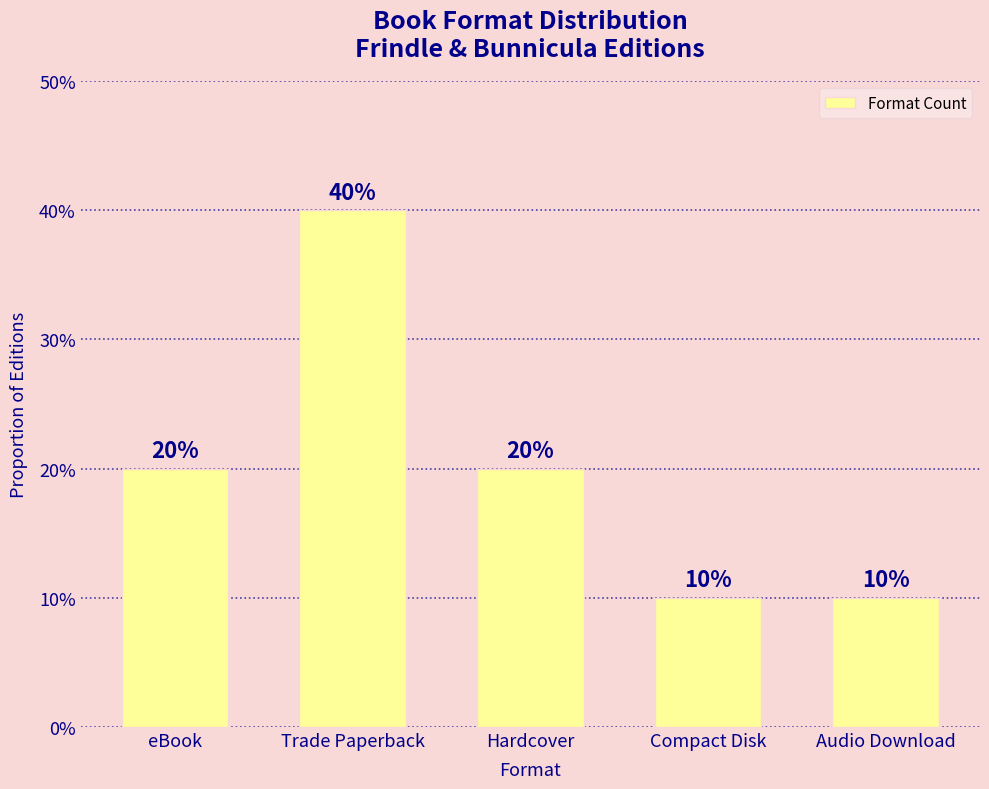

What is the sum of the values at eBook and Compact Disk?

0.3